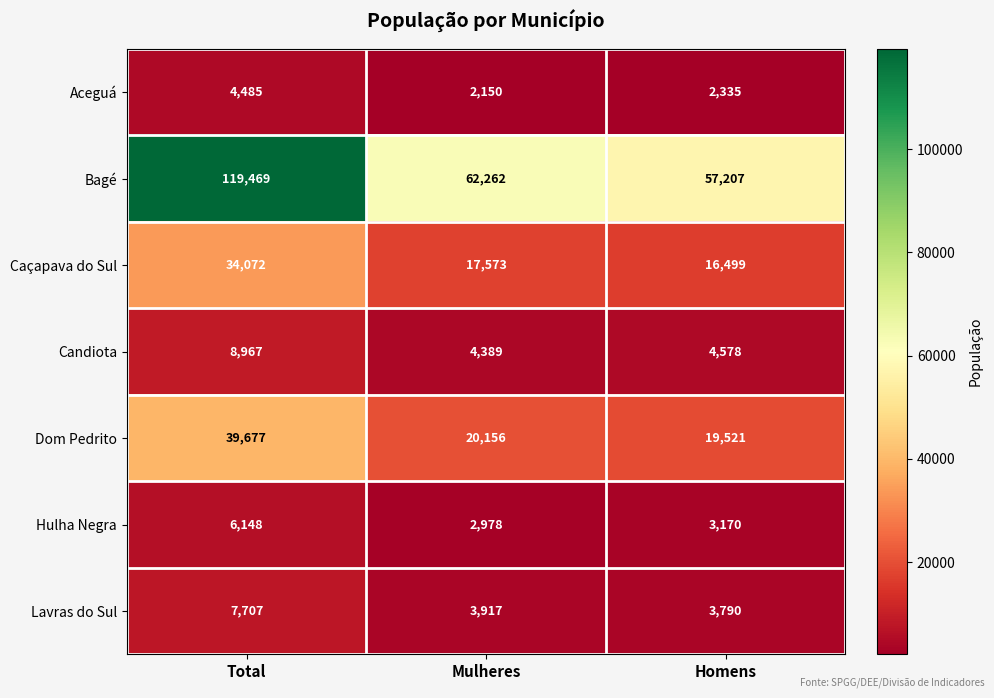

What is the average value of the Dom Pedrito series?

26451